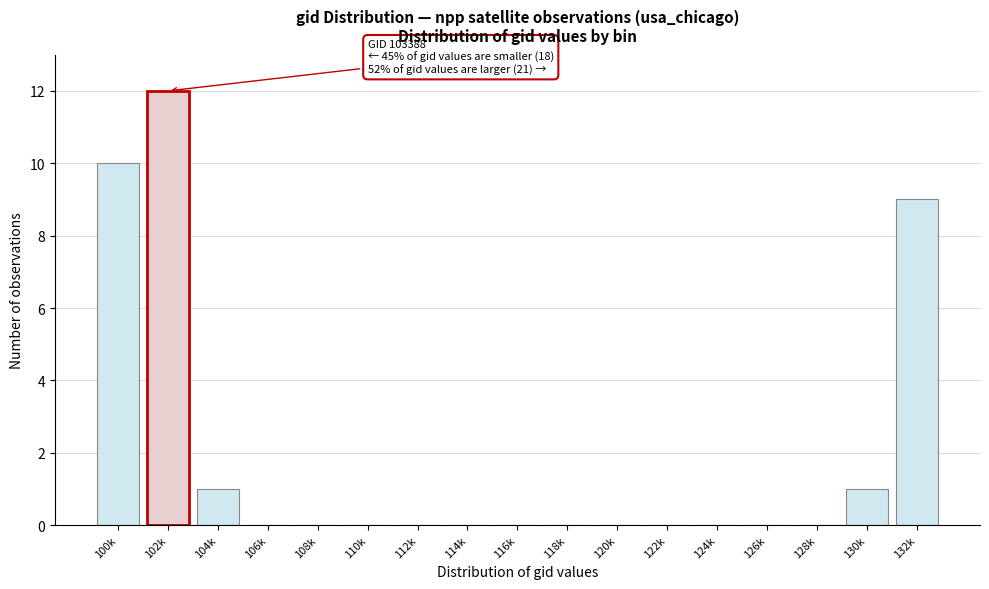

Reading left to right, list all the values displayed in this chart.

100k=10	102k=12	104k=1	106k=0	108k=0	110k=0	112k=0	114k=0	116k=0	118k=0	120k=0	122k=0	124k=0	126k=0	128k=0	130k=1	132k=9